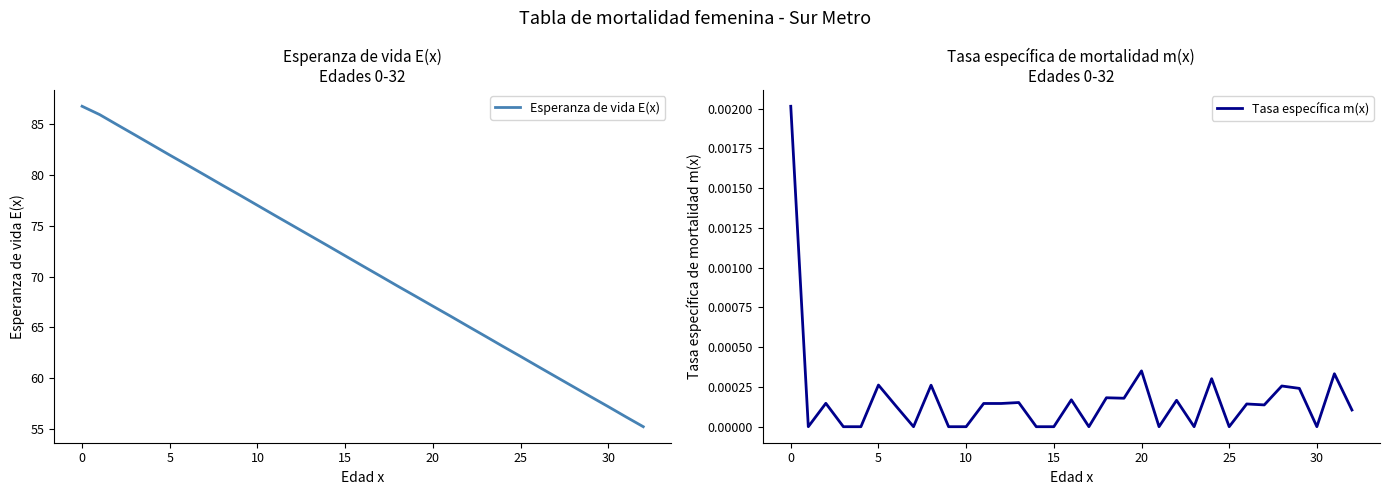

How many lines are shown in the chart?

2